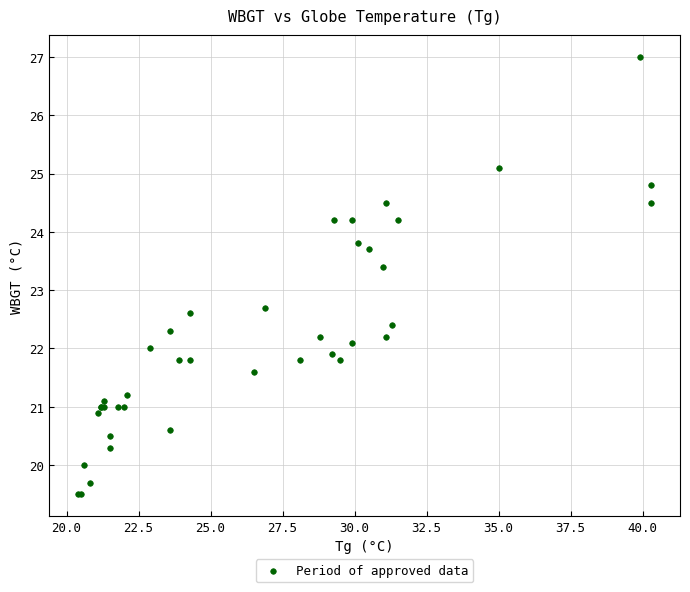

What Y value in the scatter plot is closest to 23?

22.7